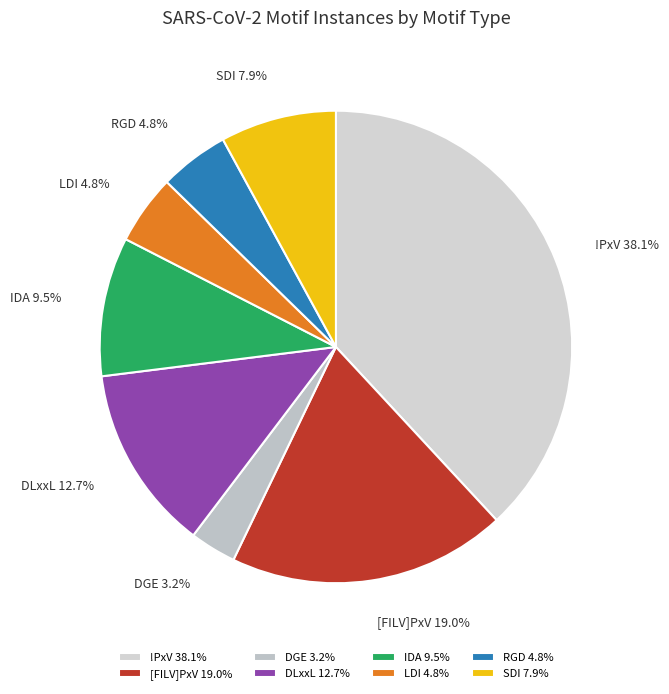

Count the number of slices in the pie.

8